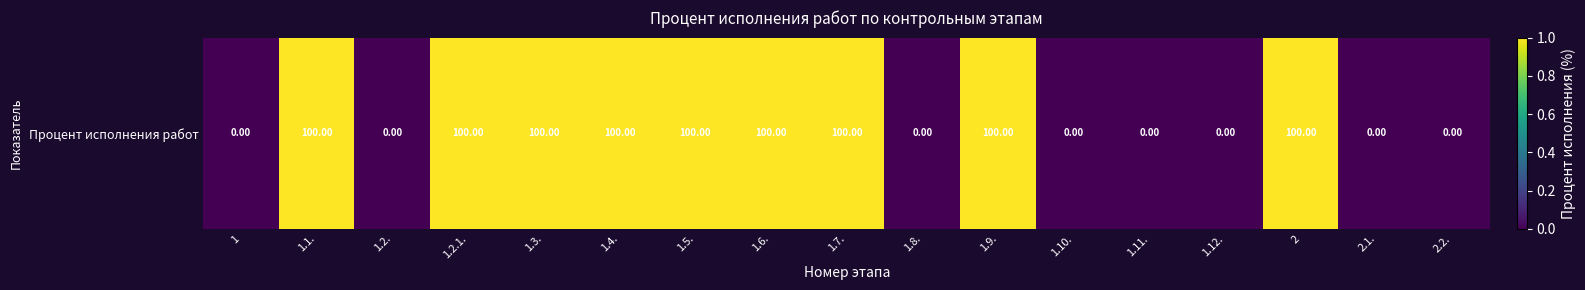

How many values are between 0 and 1?

17